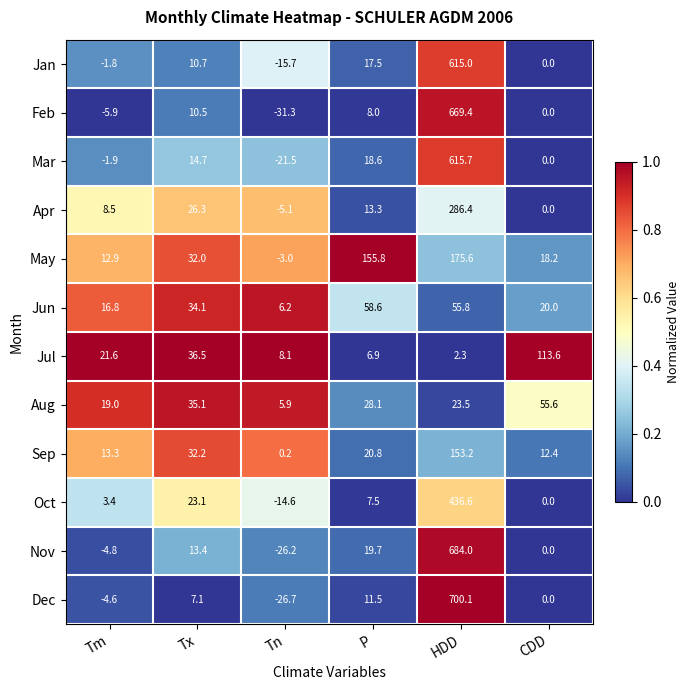

True or false: Apr has a value of -7.9 at Tn.

False